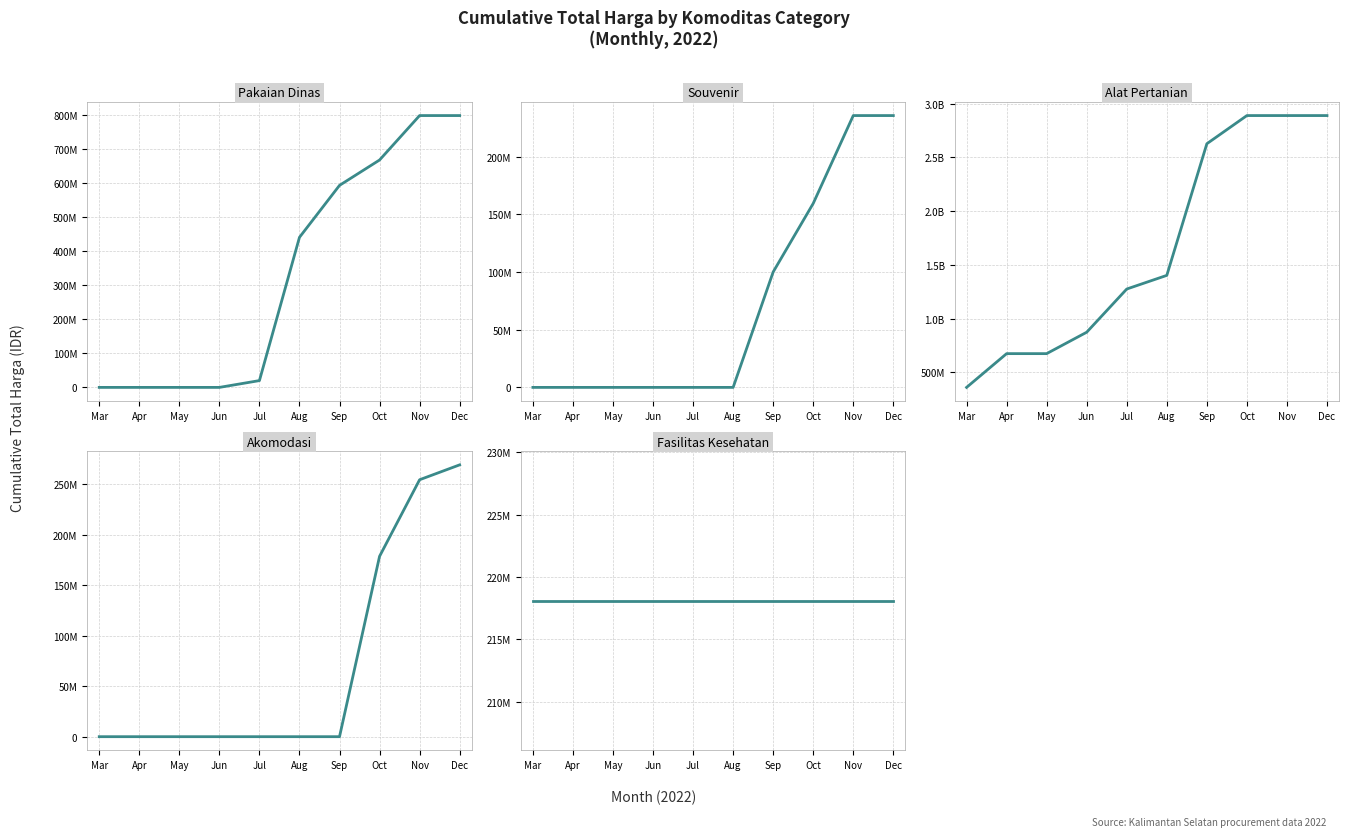

Reading left to right, what are all the values shown in this chart?

Pakaian Dinas: Mar=0	Apr=0	May=0	Jun=0	Jul=19950000	Aug=440425000	Sep=592902000	Oct=667380000	Nov=797778000	Dec=797778000
Souvenir: Mar=0	Apr=0	May=0	Jun=0	Jul=0	Aug=0	Sep=100000000	Oct=159375000	Nov=235475000	Dec=235475000
Alat Pertanian: Mar=359500000	Apr=673621780	May=673621780	Jun=872821780	Jul=1274739930	Aug=1401739930	Sep=2626421930	Oct=2888540080	Nov=2888540080	Dec=2888540080
Akomodasi: Mar=0	Apr=0	May=0	Jun=0	Jul=0	Aug=0	Sep=0	Oct=178750000	Nov=254670000	Dec=269420000
Fasilitas Kesehatan: Mar=218082245	Apr=218082245	May=218082245	Jun=218082245	Jul=218082245	Aug=218082245	Sep=218082245	Oct=218082245	Nov=218082245	Dec=218082245